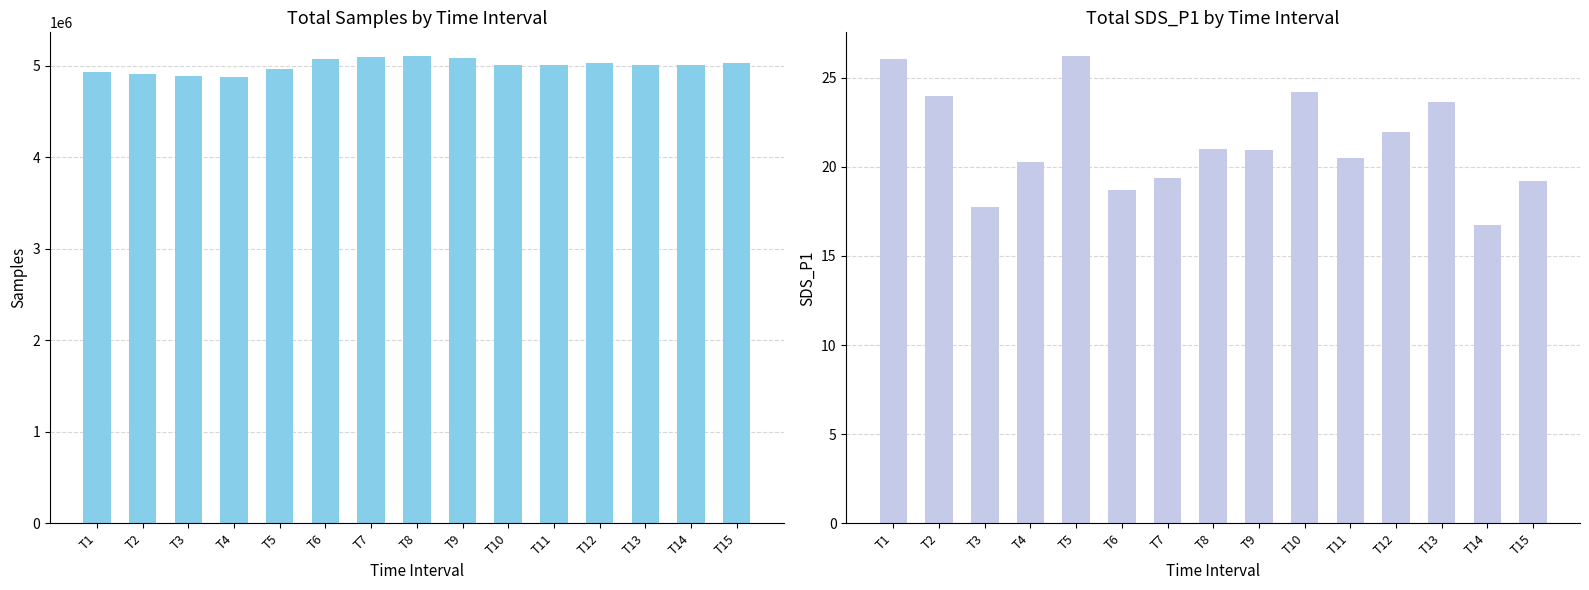

What is the value of the SDS_P1 bar at the 4th from the left?

20.3